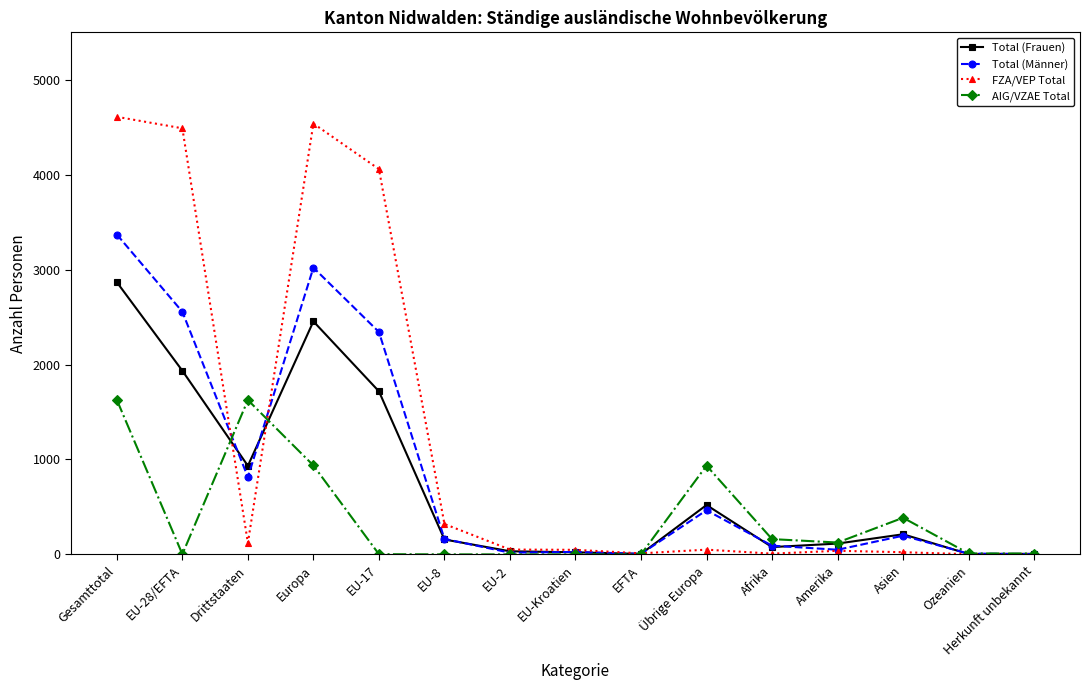

At which category is the sum across all series the highest?

Gesamttotal